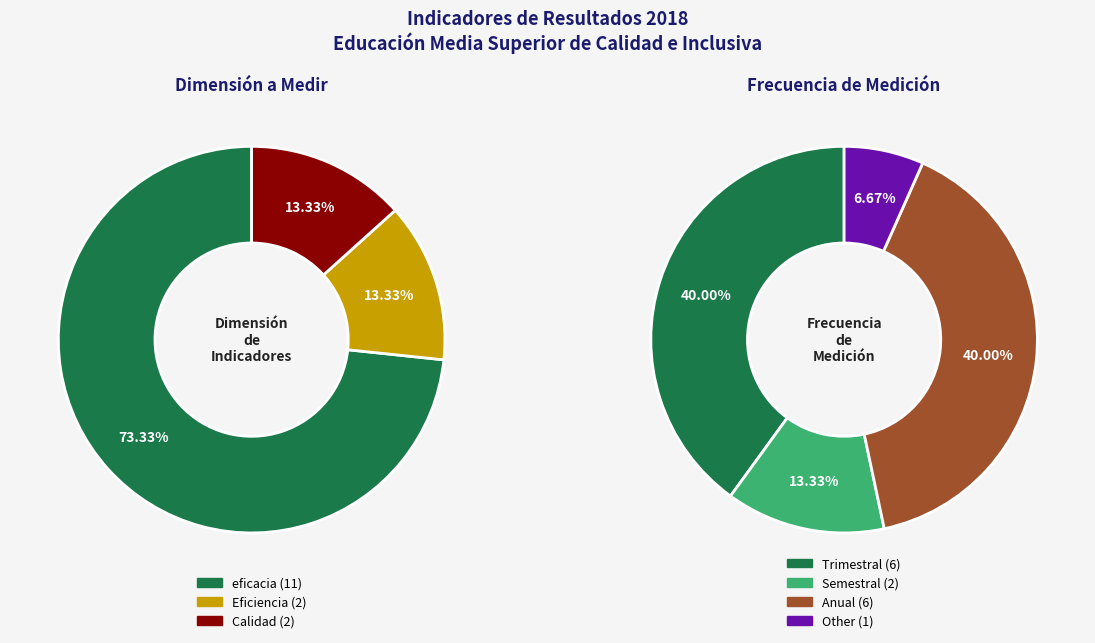

Count the number of slices in the pie.

4